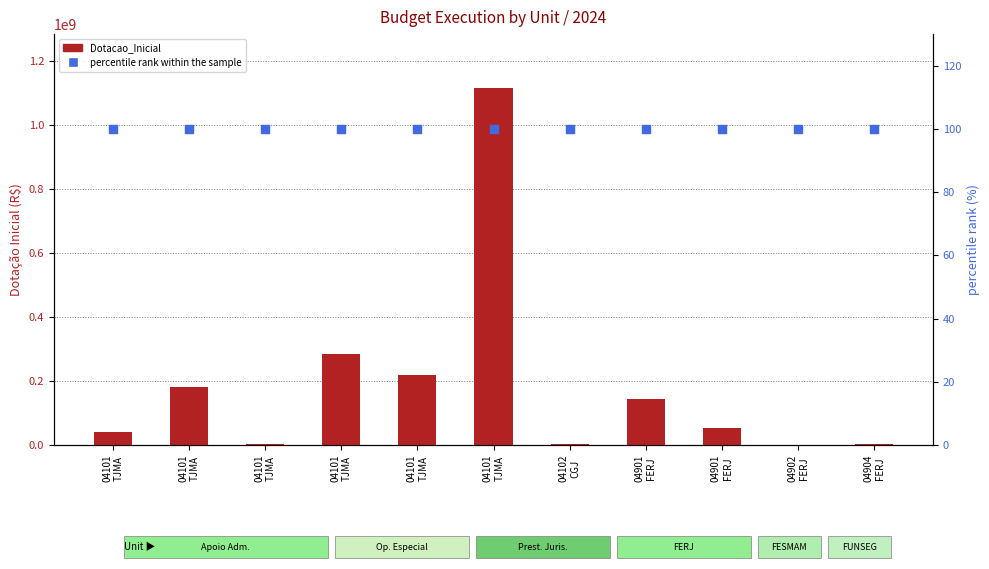

Is the value of percentile rank within the sample at 04902
FERJ greater than the value of Dotacao_Inicial at 04101
TJMA?

No